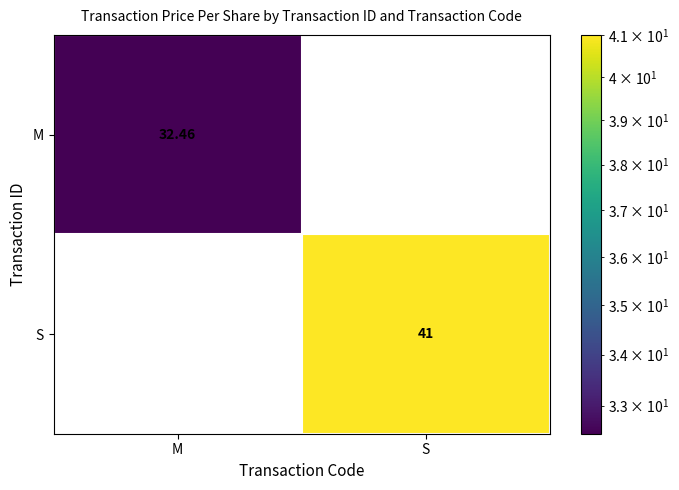

List the labels in order of S value, smallest first.

M, S